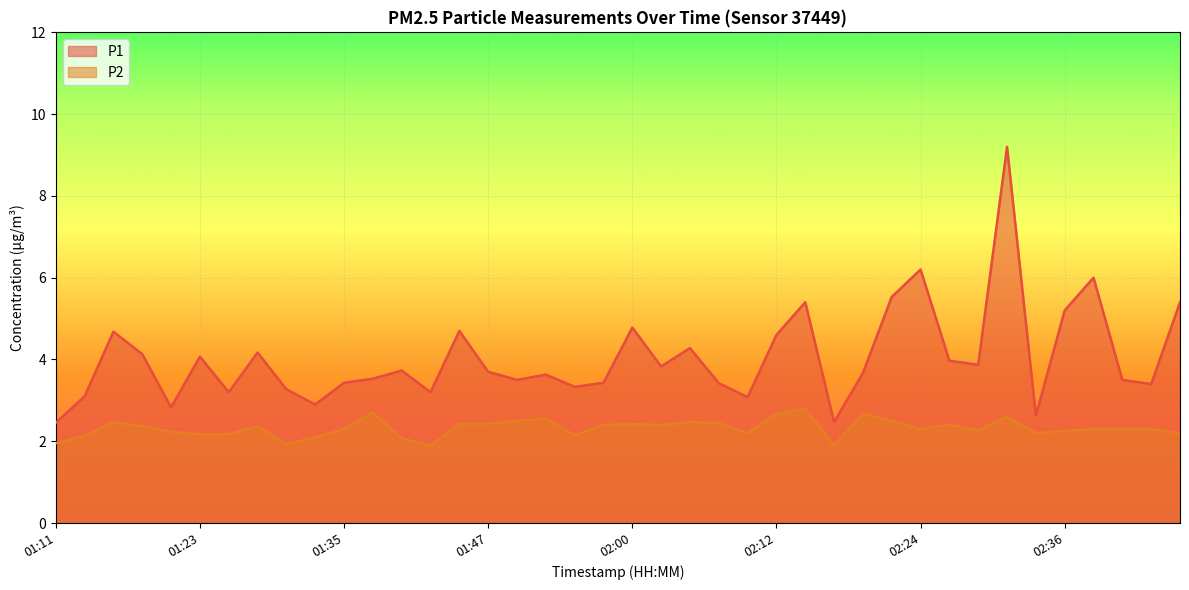

What is the smallest value displayed?

1.9